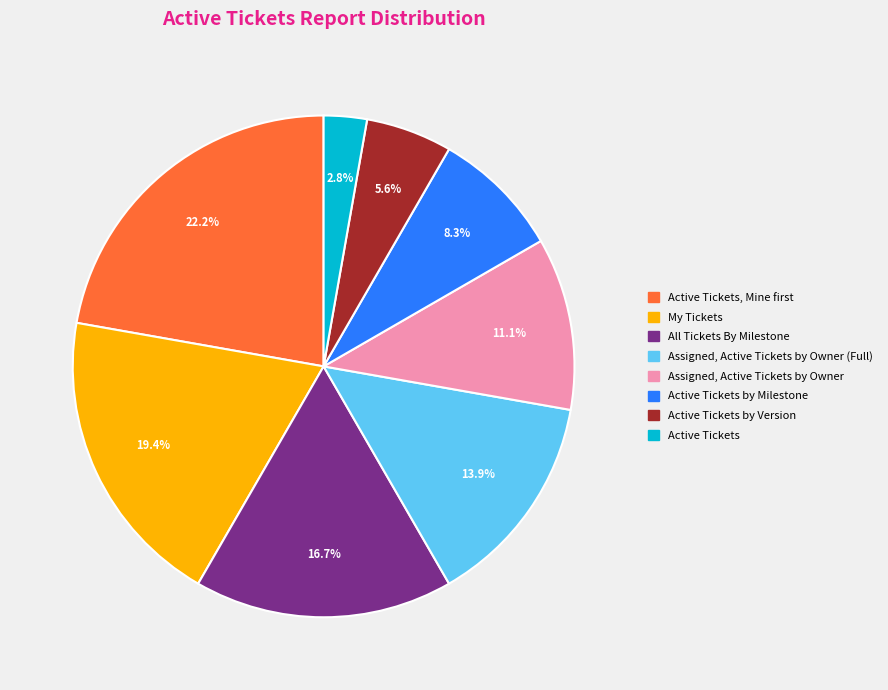

Is there a majority slice in this chart?

No